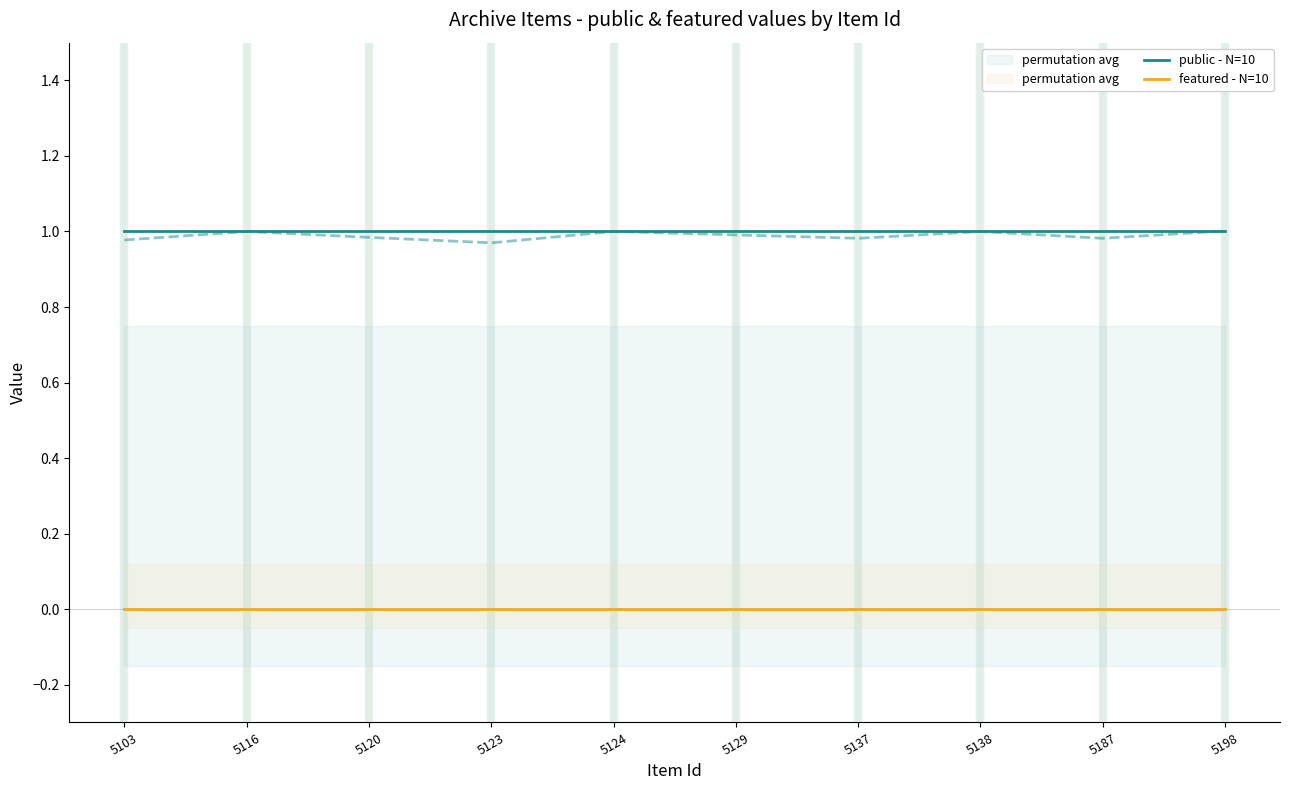

List the series in order of their overall mean, highest first.

public - N=10, featured - N=10